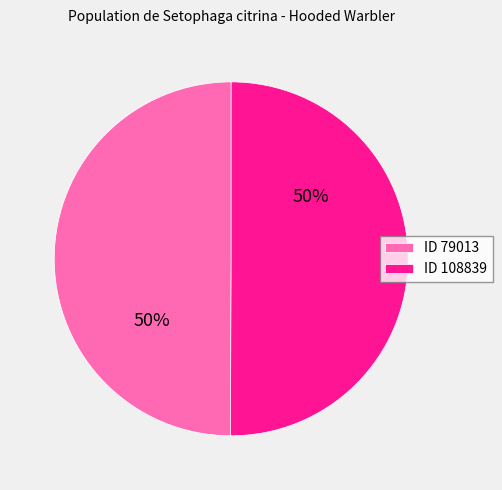

The ID 79013 slice represents 56% of the pie. True or false?

False